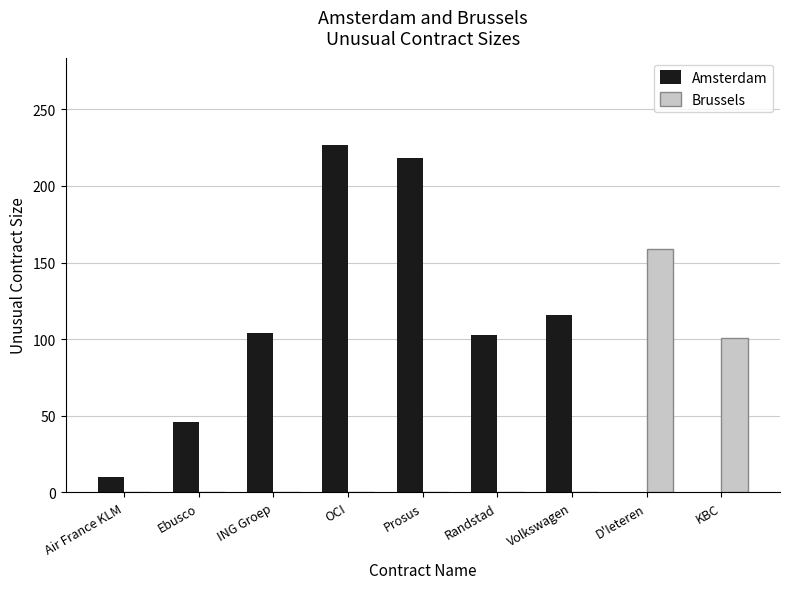

At which label does Amsterdam first exceed 103?

ING Groep